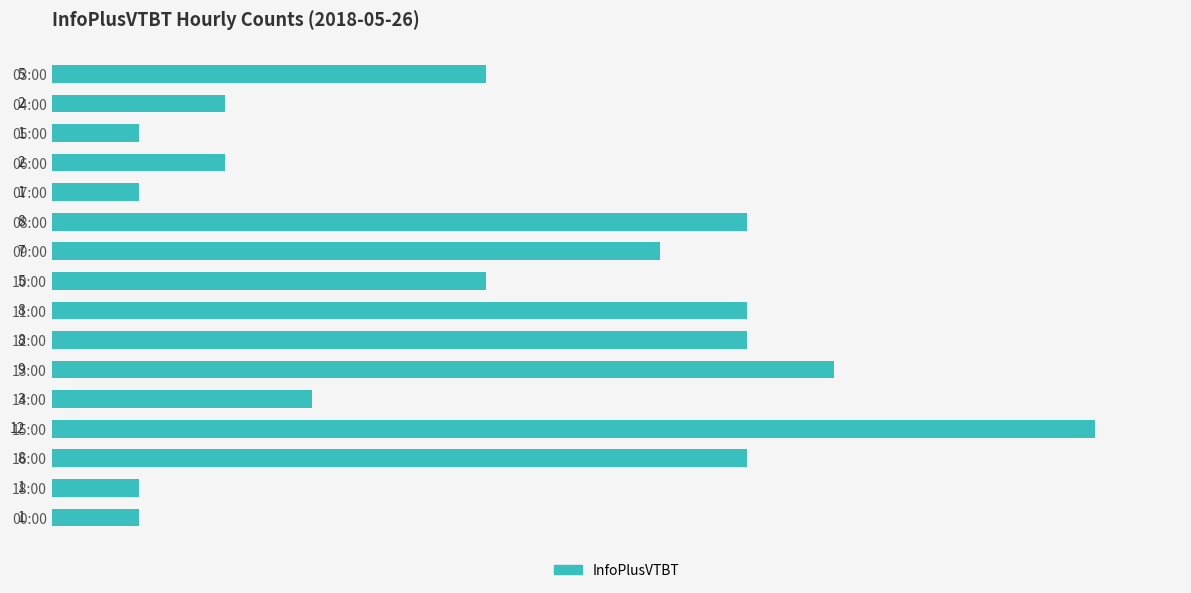

How many bars are there in total?

16